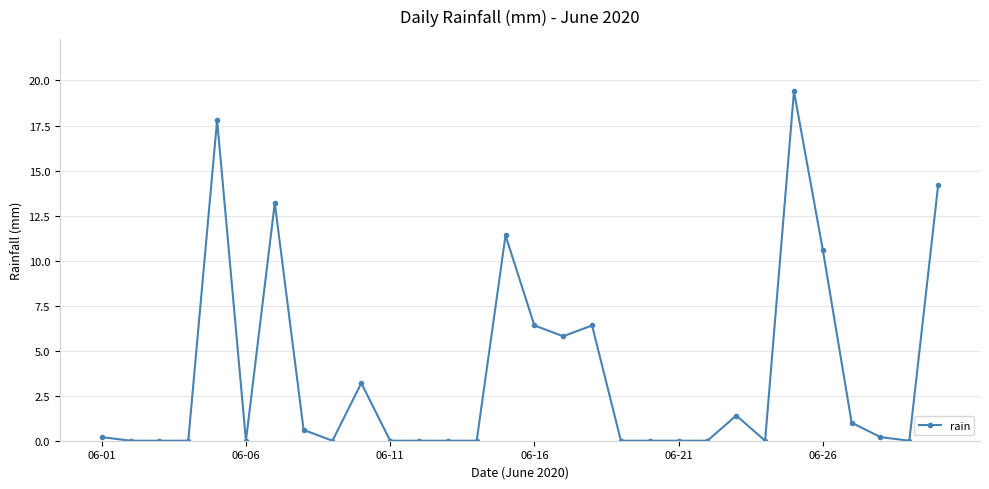

What is the greatest value displayed?

19.4